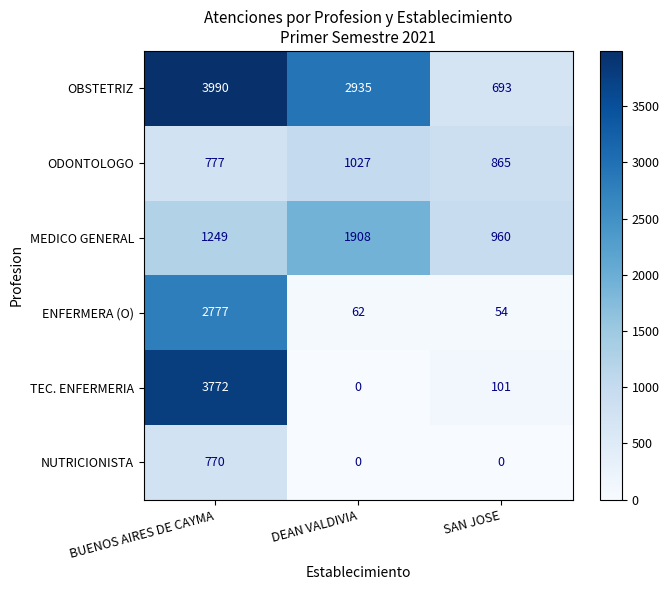

The ENFERMERA (O) series shows 1542 at BUENOS AIRES DE CAYMA. True or false?

False